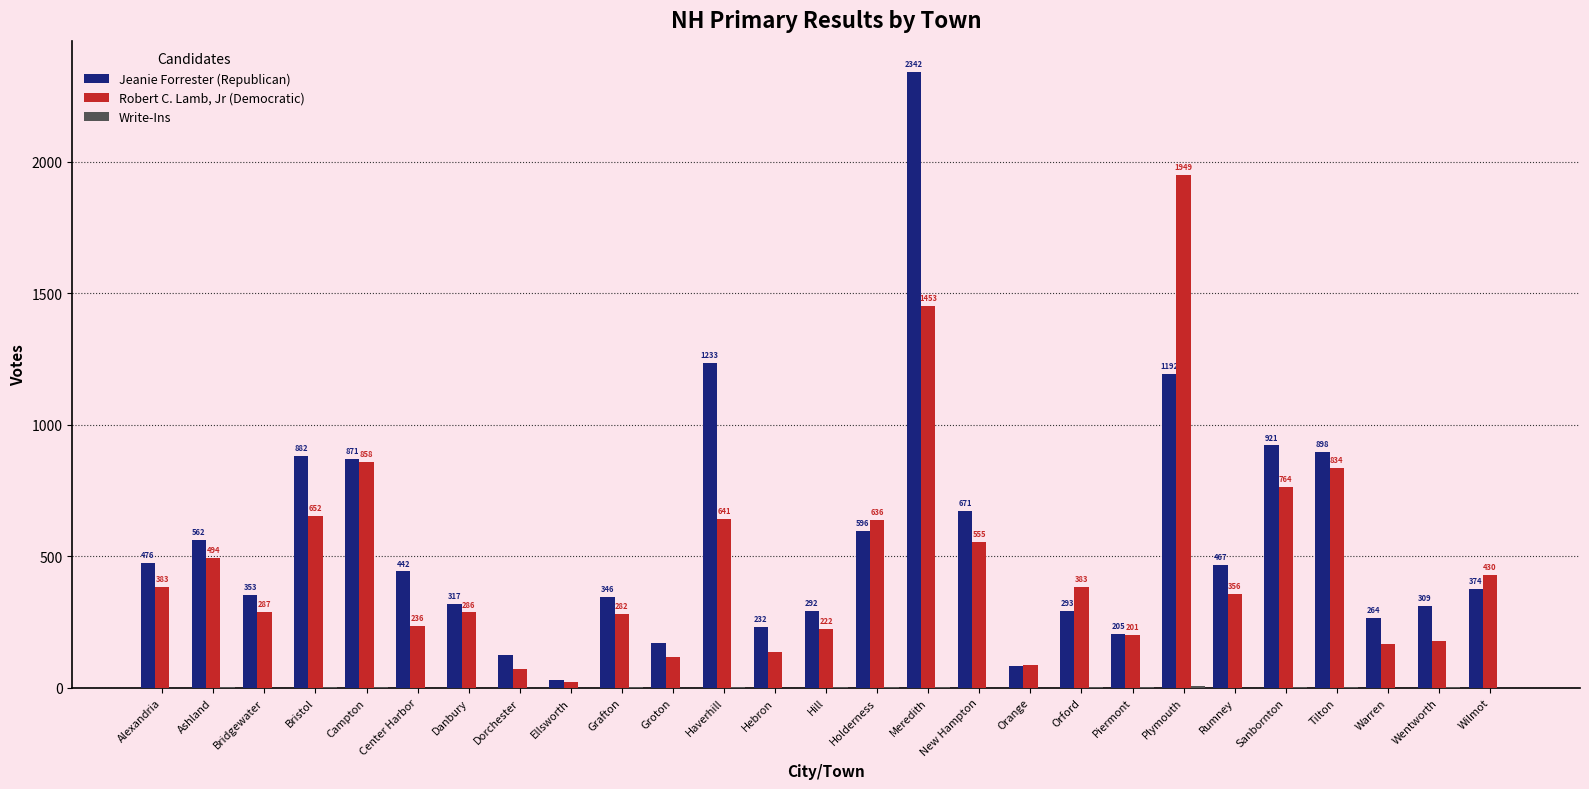

Which series has the largest range (max minus min)?

Jeanie Forrester (Republican)